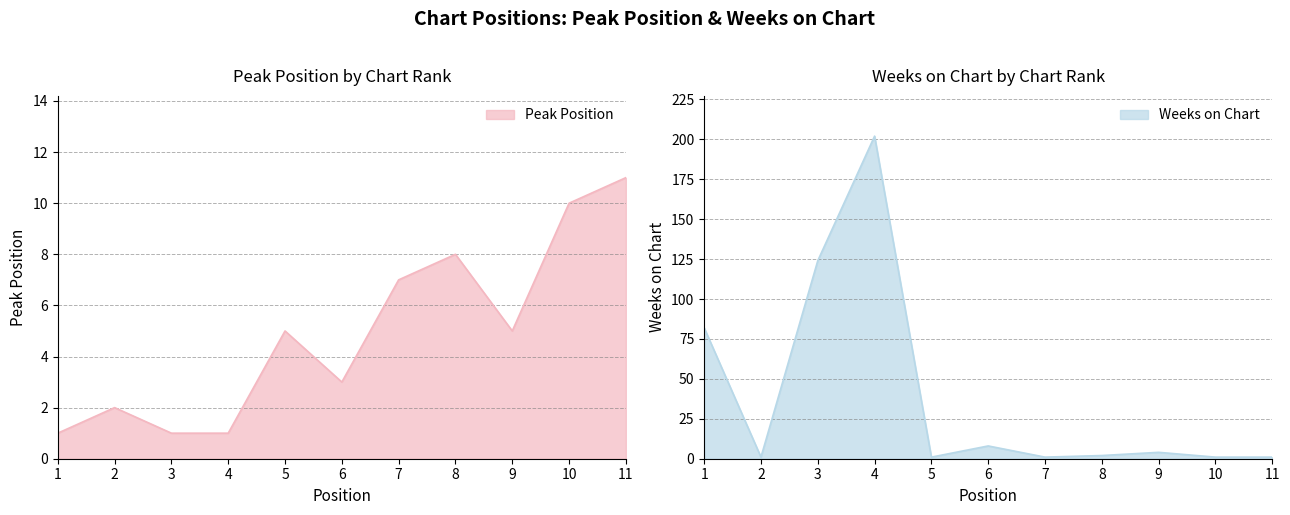

Where does the Weeks on Chart series first go above 2?

1